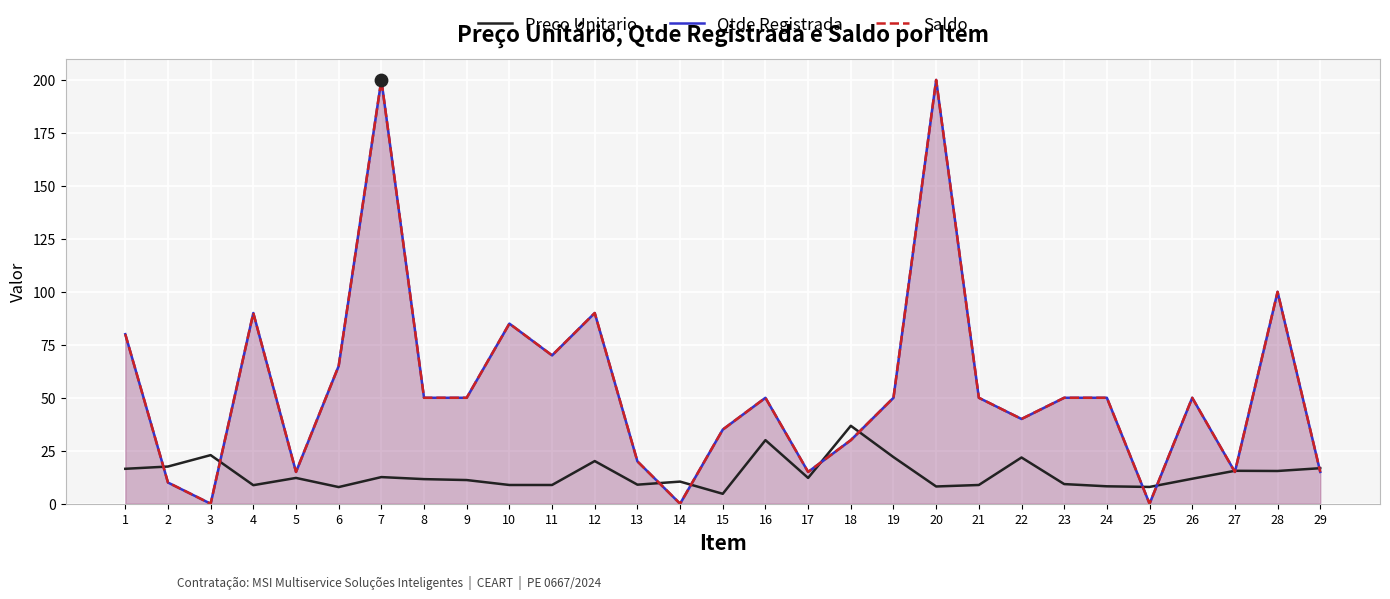

At which category is the sum across all series the highest?

7